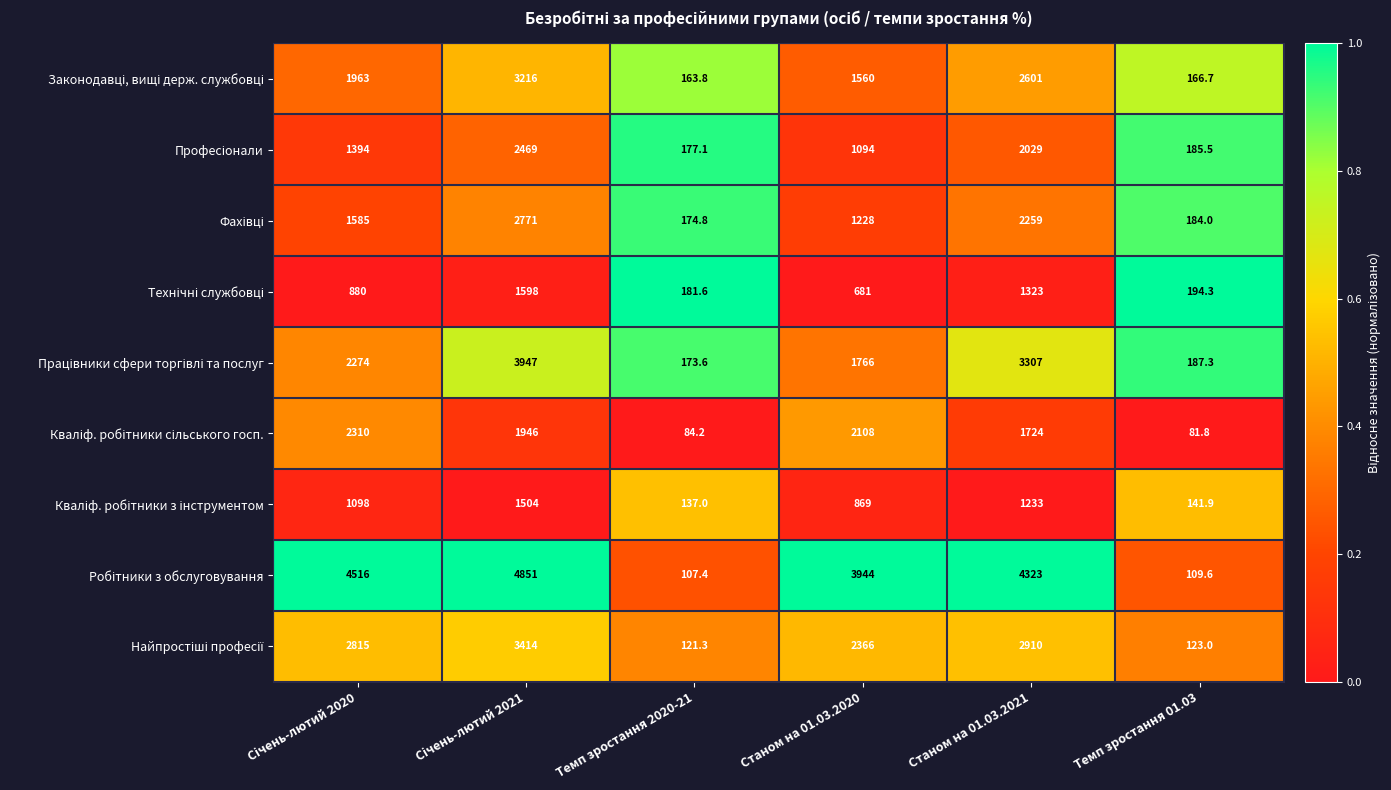

At how many categories does at least one series exceed 1797?

4